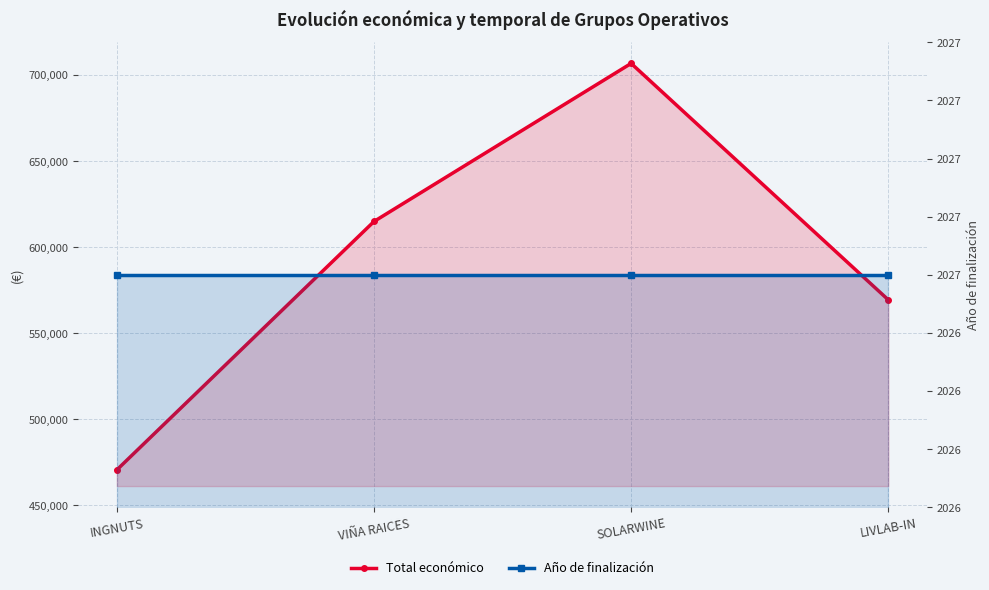

At which category does the chart reach its minimum across all series?

INGNUTS